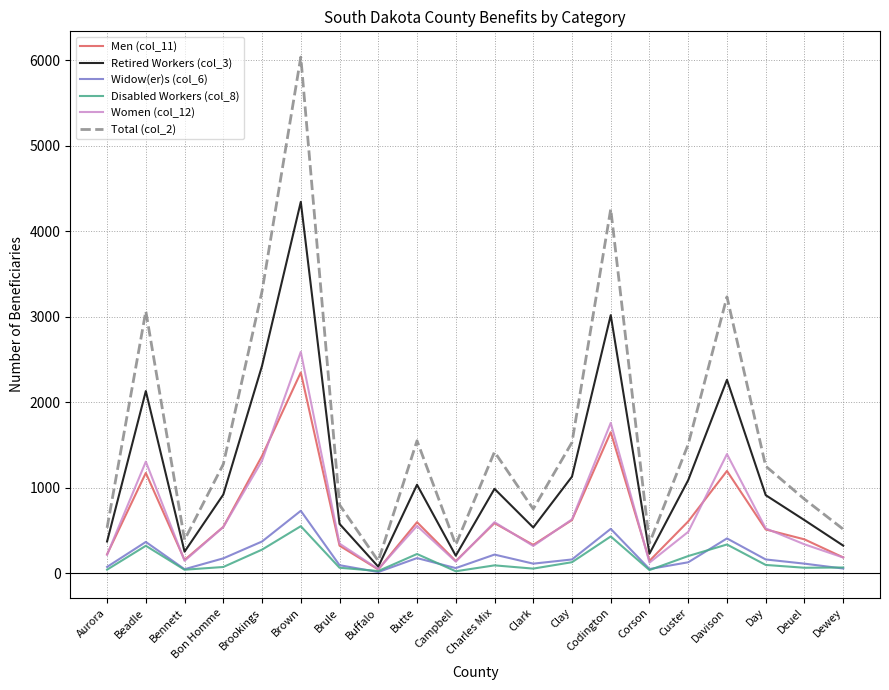

At how many categories does at least one series exceed 5000?

1